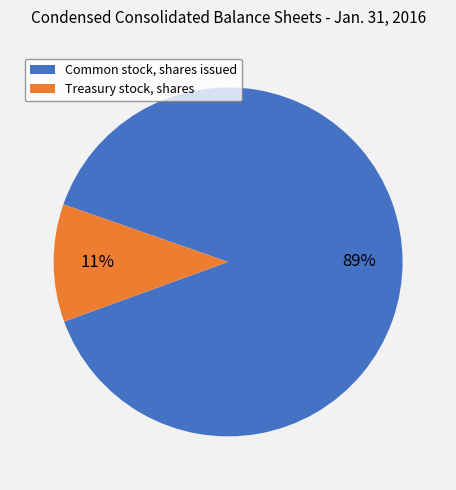

To the nearest percent, what is the combined percentage of Treasury stock, shares and Common stock, shares issued?

100%